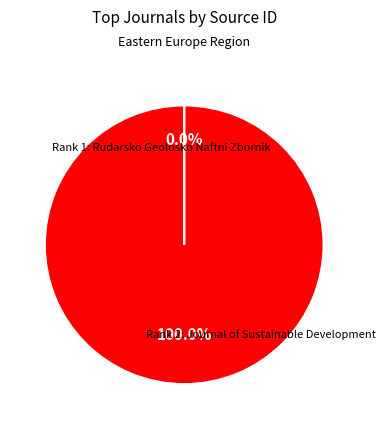

Is there any slice that represents more than half of the pie?

Yes